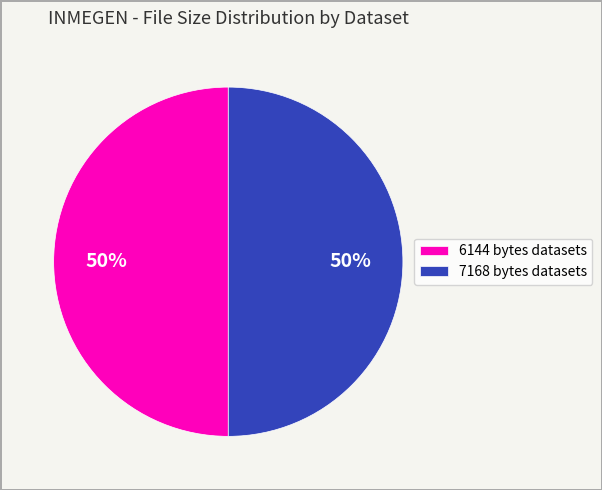

What percentage is the 7168 bytes datasets slice, to the nearest percent?

50%